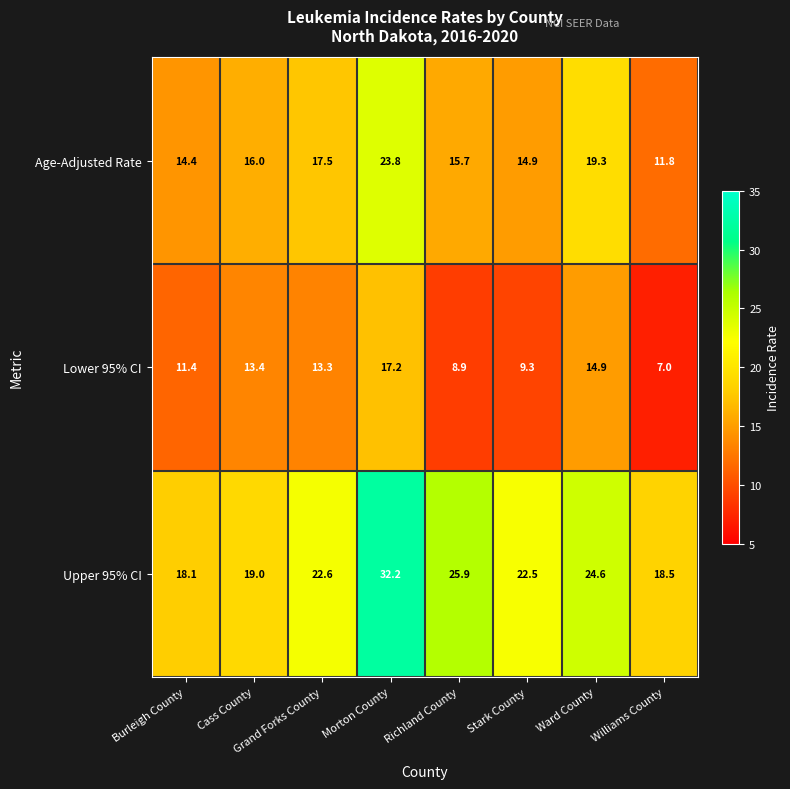

Rank the series by their average value, from lowest to highest.

Lower 95% CI, Age-Adjusted Rate, Upper 95% CI